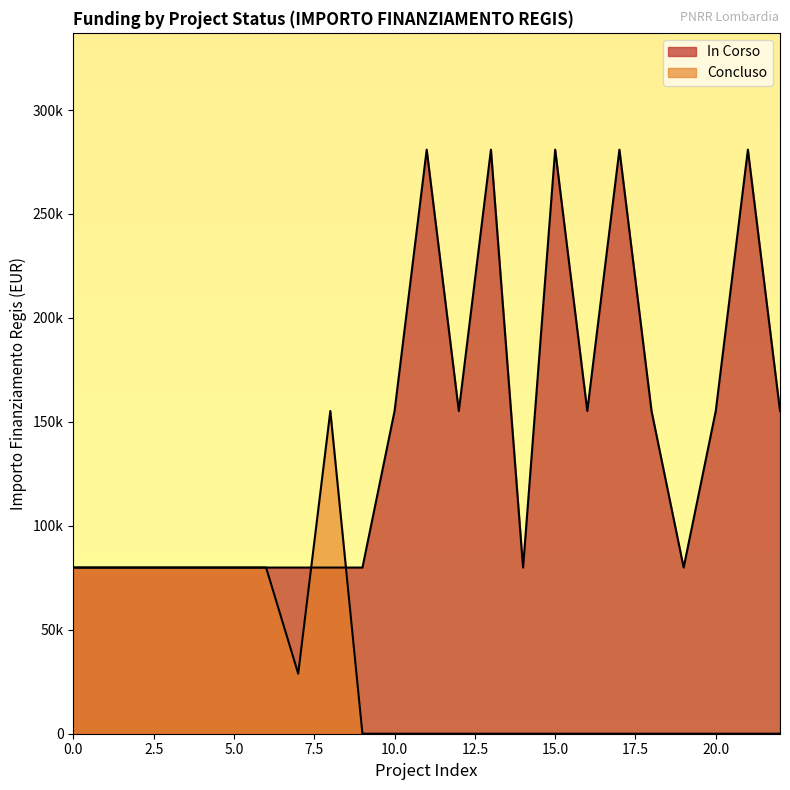

Does the chart display data point markers on the line(s)?

No